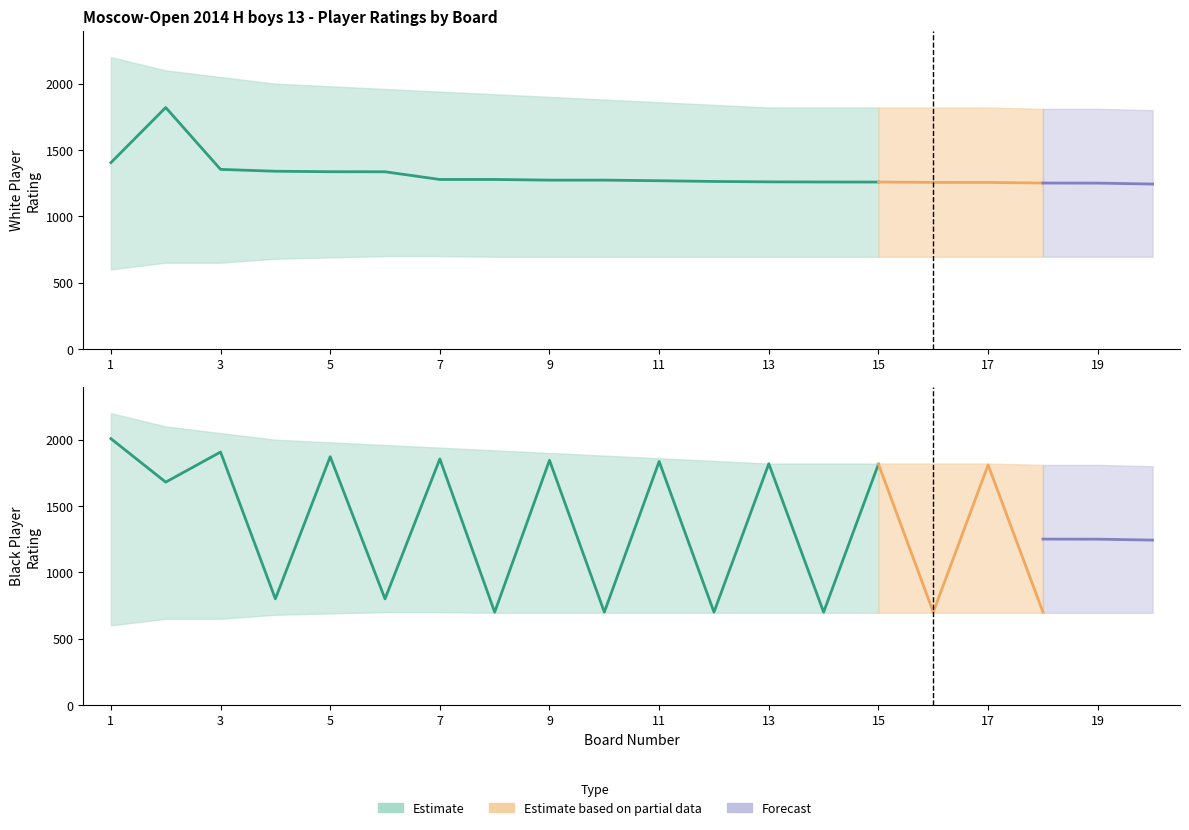

Does the chart have visible grid lines?

No